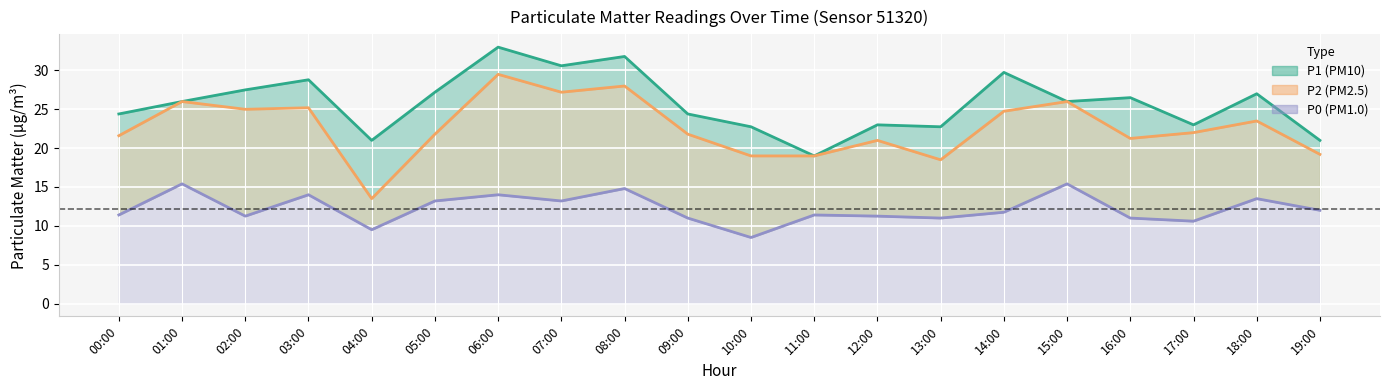

Which label corresponds to the largest value in the chart?

06:00